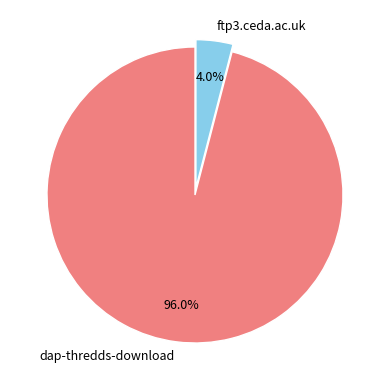

Is it true that dap-thredds-download is 96% of the pie?

True